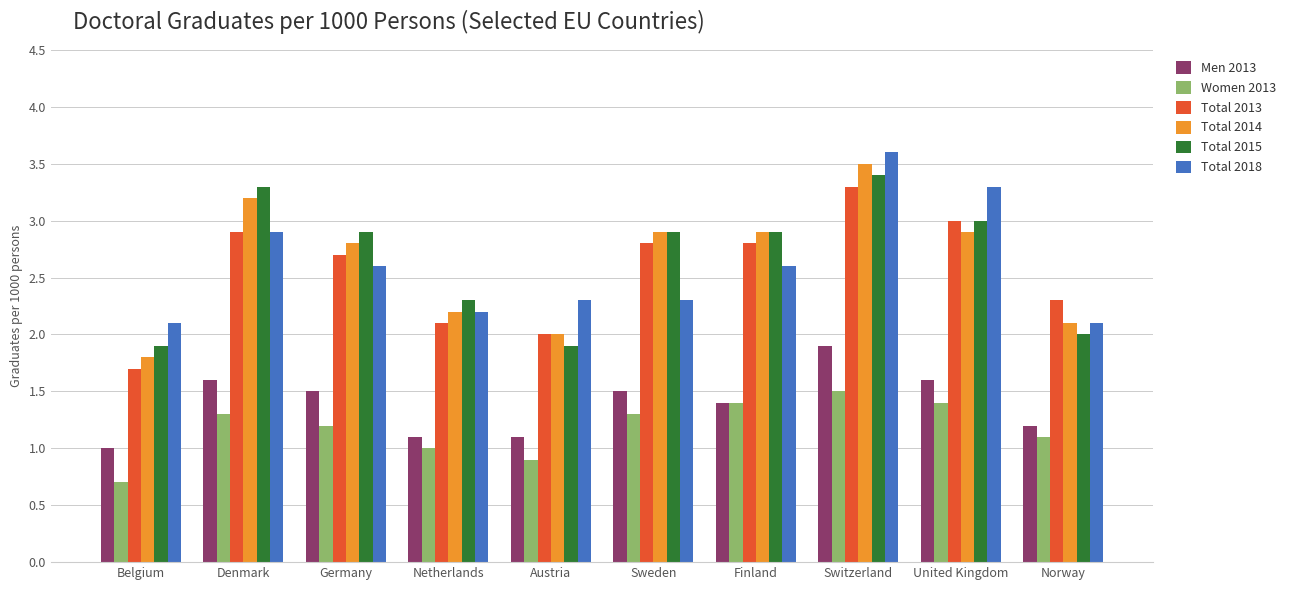

What is the maximum value for Total 2015?

3.4